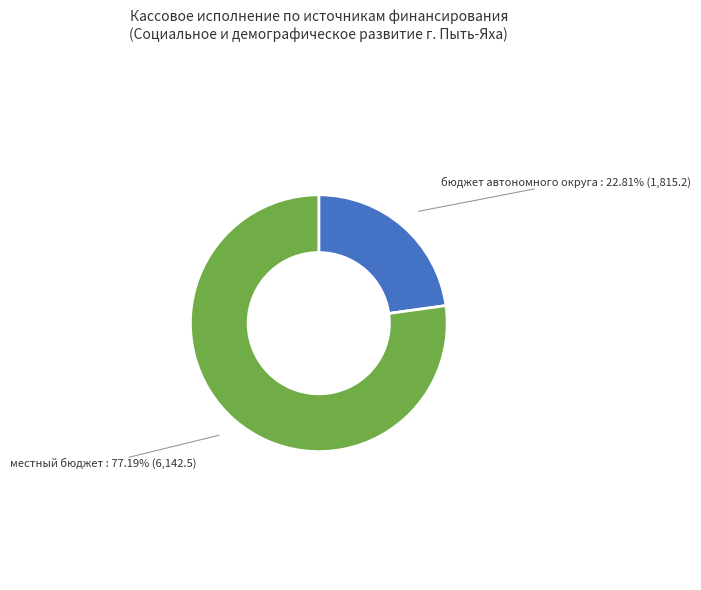

Is there any slice that represents more than half of the pie?

Yes